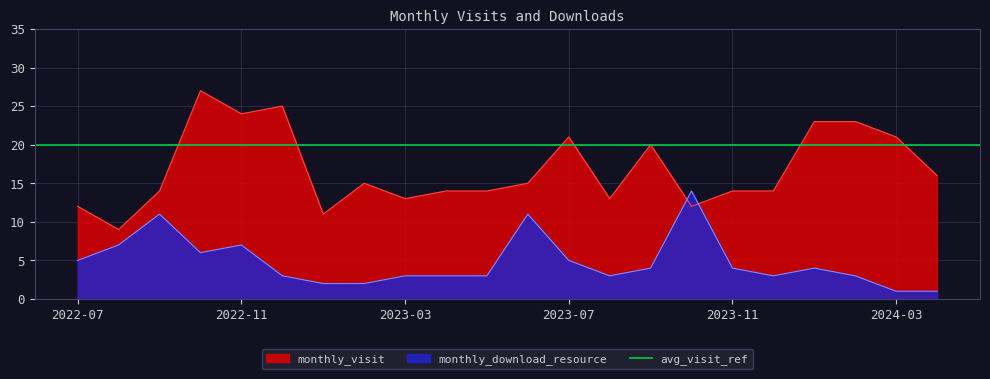

Between which two adjacent categories do monthly_download_resource and monthly_visit first intersect?

2023-09 and 2023-10